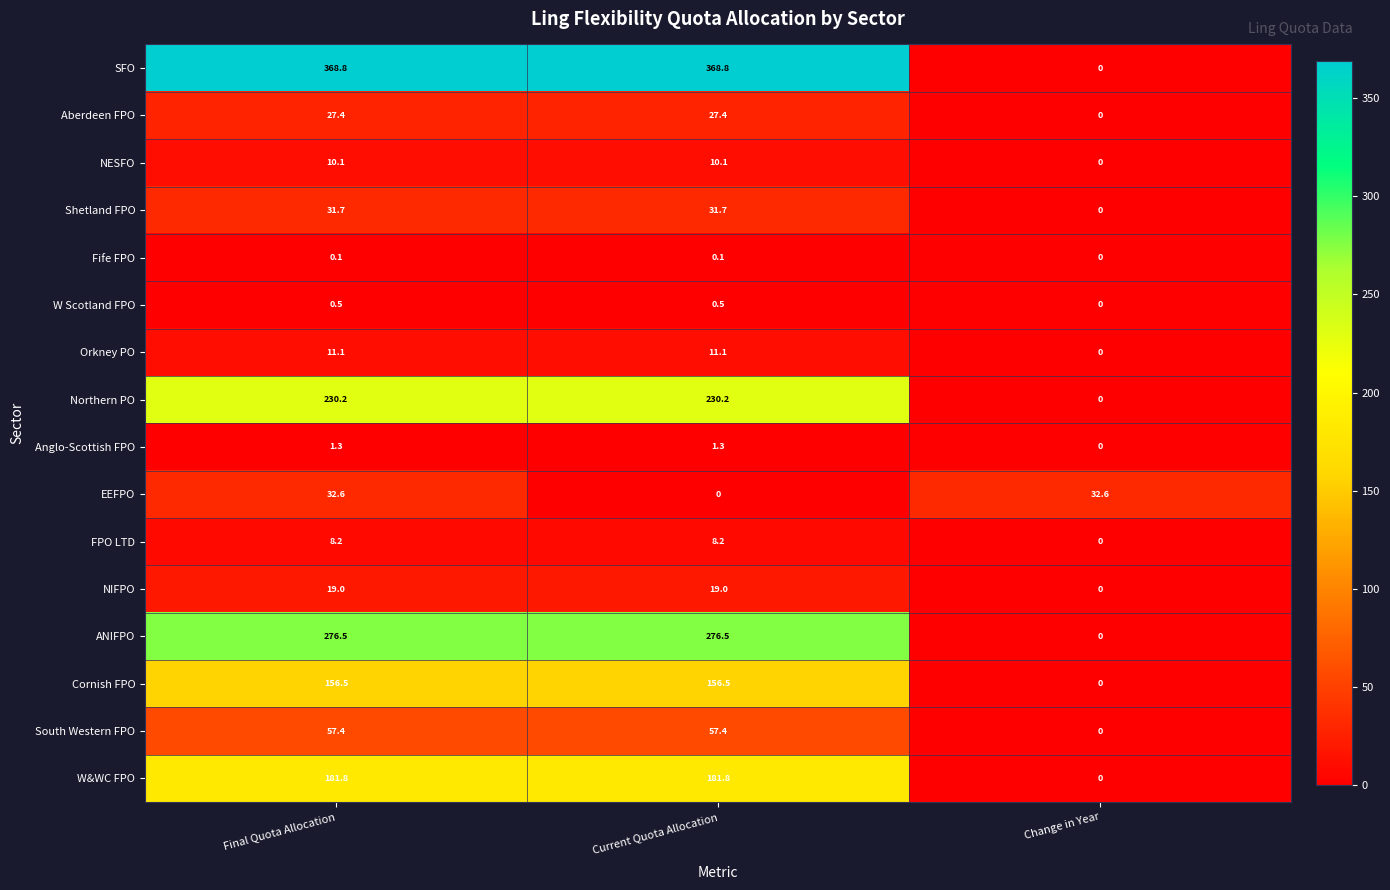

At Final Quota Allocation, list the series in order from smallest to largest.

Fife FPO, W Scotland FPO, Anglo-Scottish FPO, FPO LTD, NESFO, Orkney PO, NIFPO, Aberdeen FPO, Shetland FPO, EEFPO, South Western FPO, Cornish FPO, W&WC FPO, Northern PO, ANIFPO, SFO